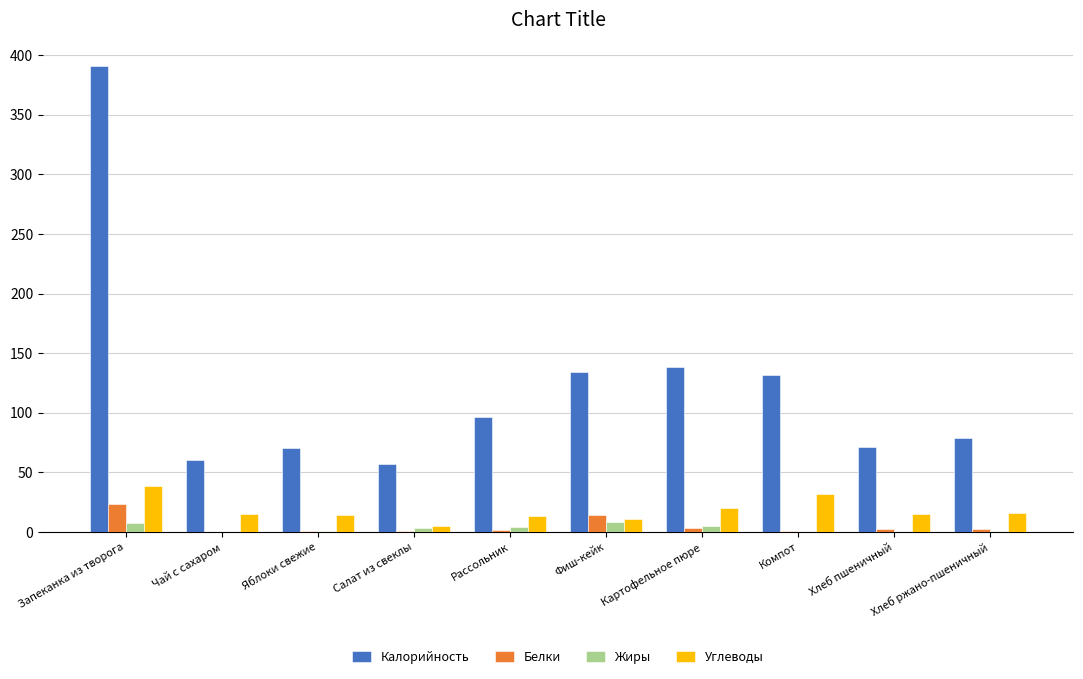

What is the difference between the Калорийность values at Хлеб пшеничный and Хлеб ржано-пшеничный?

8.0